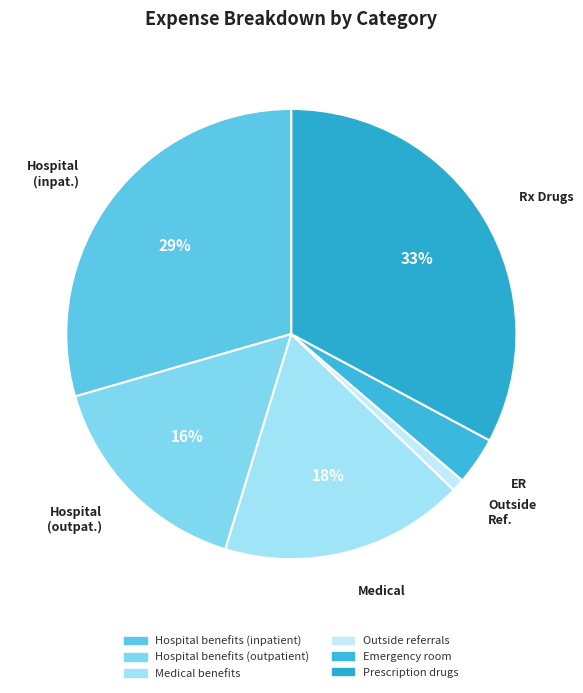

To the nearest percent, what is the average slice percentage?

17%